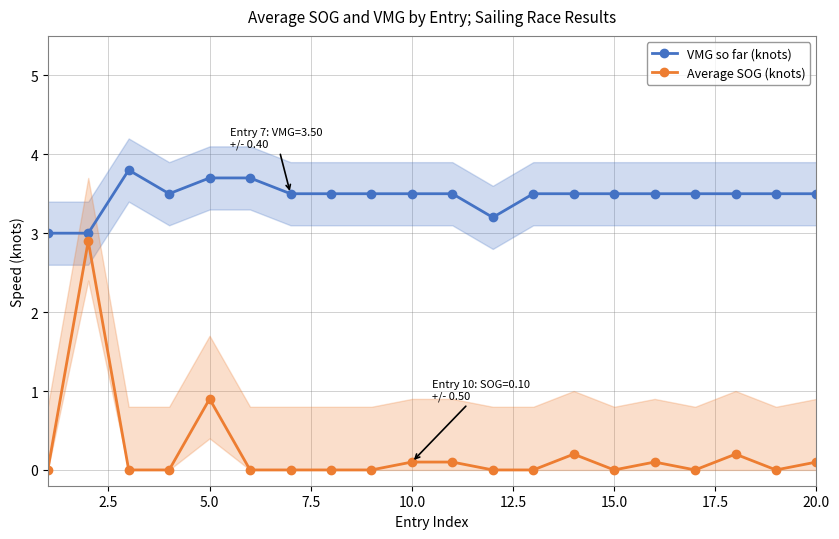

Is it true that VMG so far (knots) equals 3.5 at 15.0?

True